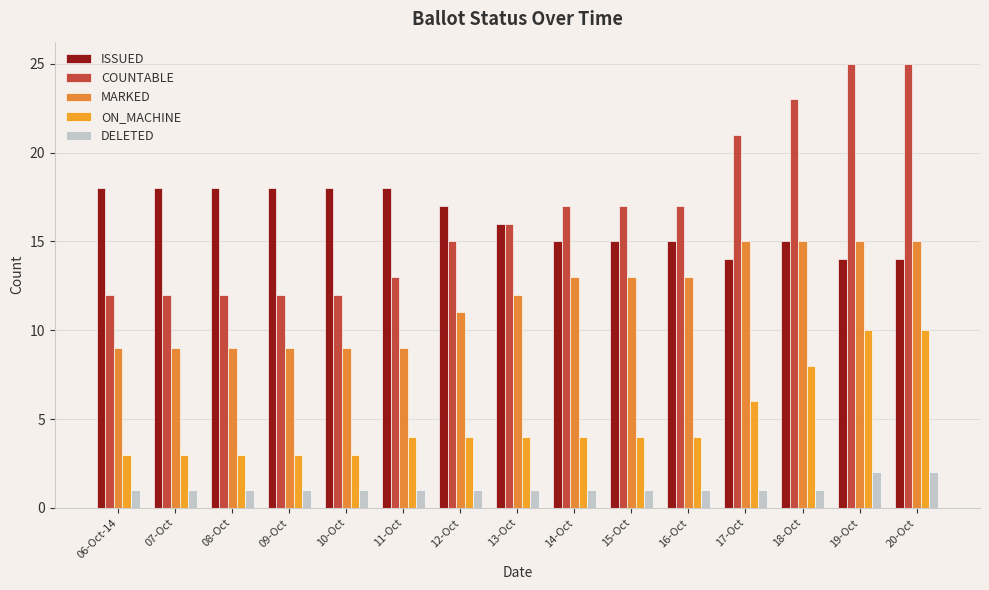

The value of ISSUED at 18-Oct is 6. True or false?

False